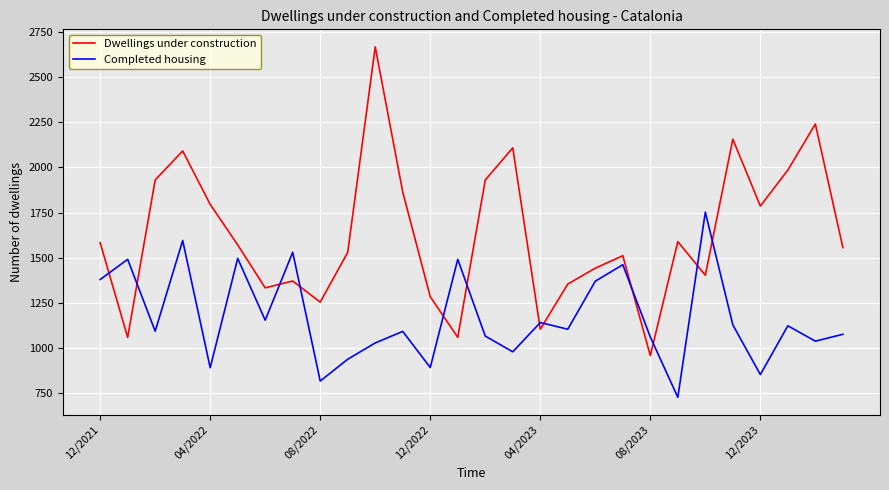

What is the smallest value displayed?

727